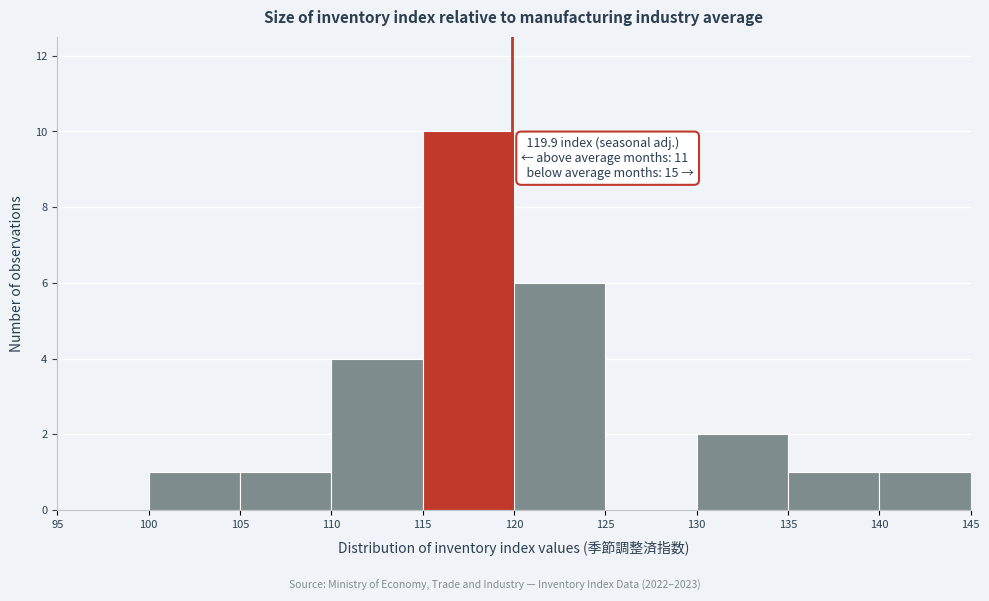

Over which range of the x-axis is the bar tallest?

115 to 120